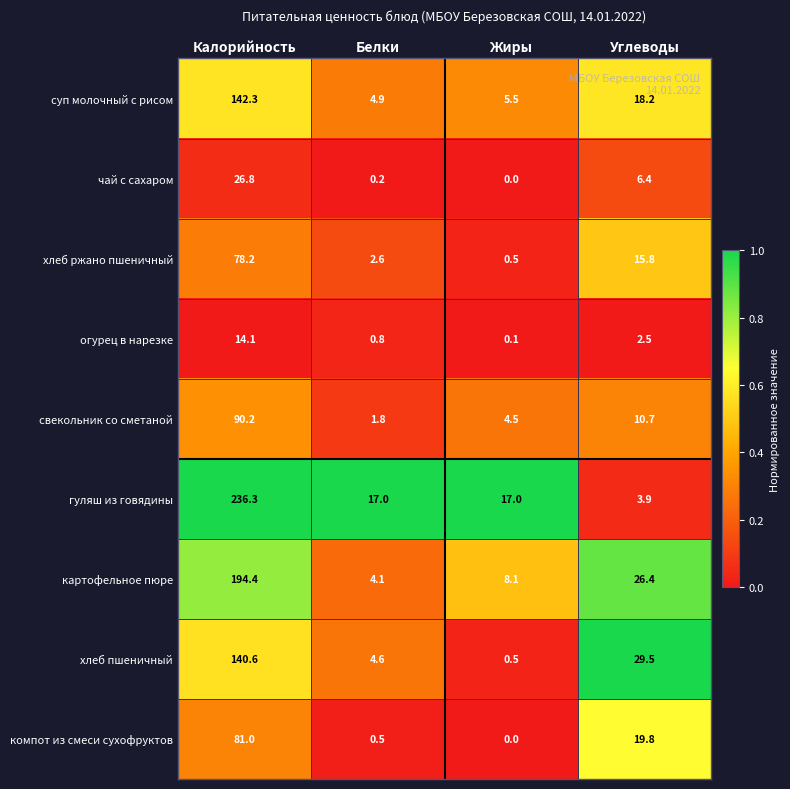

What is the sum of the свекольник со сметаной values at Калорийность and Углеводы?

100.9